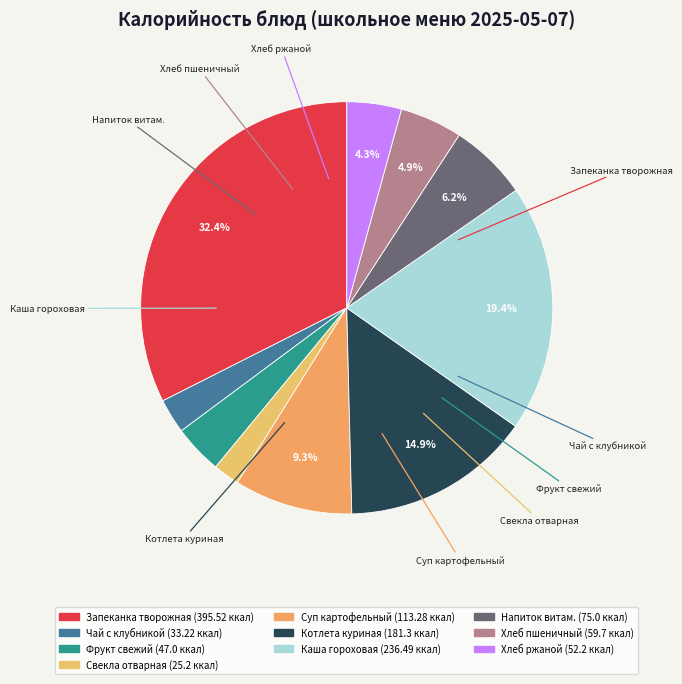

Count the number of slices in the pie.

10